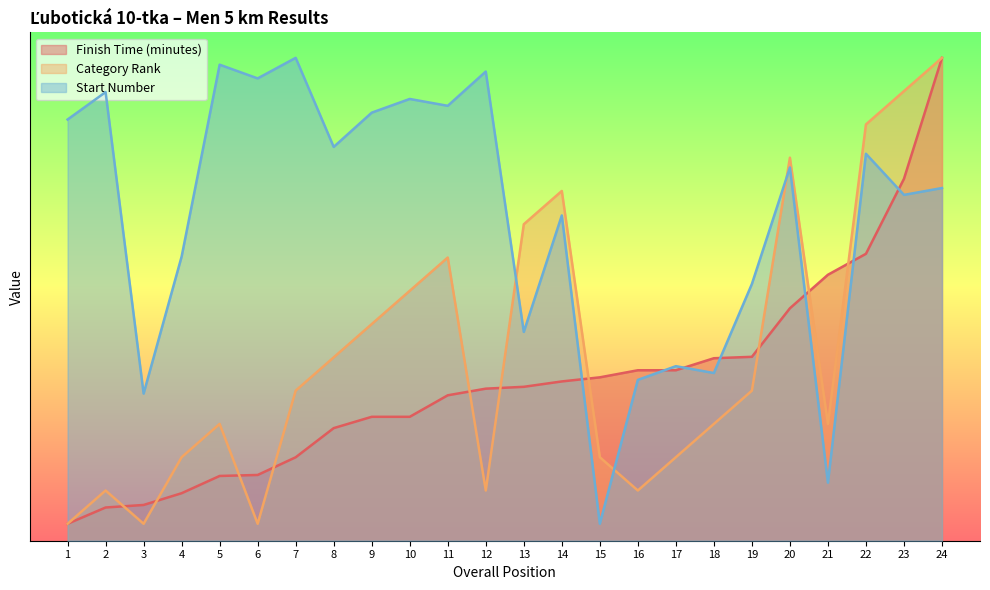

Does the chart have visible grid lines?

No